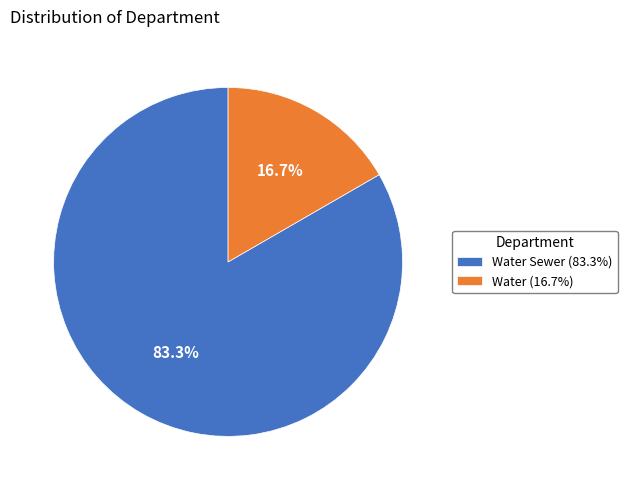

What is the largest slice in the pie chart?

Water Sewer (83.3%)